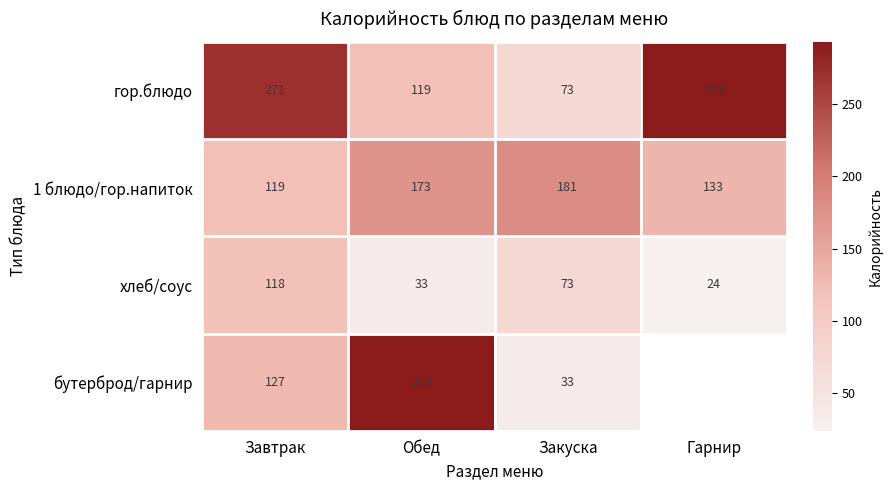

At which category is the sum across all series the highest?

Завтрак